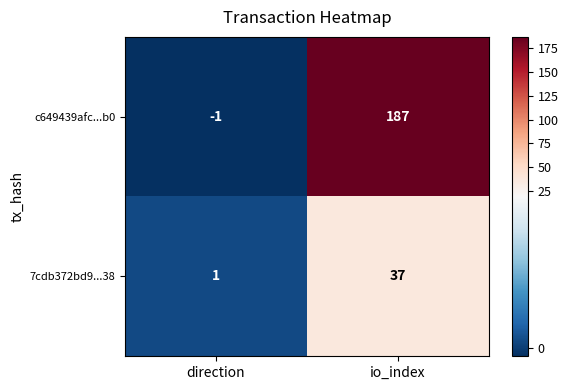

What is the maximum value shown in the chart?

187